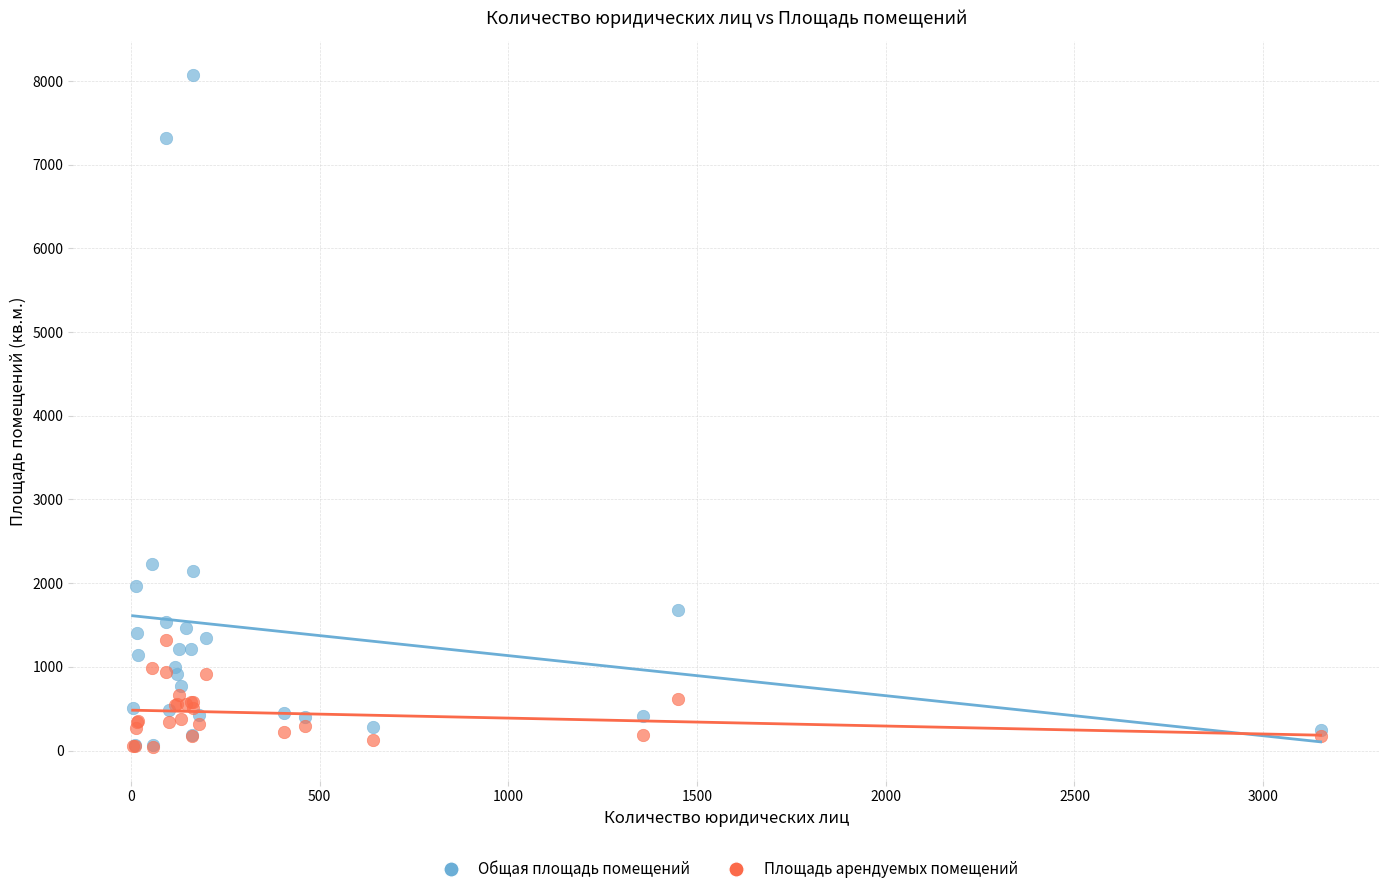

What are all the series names shown in the legend?

Общая площадь помещений, Площадь арендуемых помещений